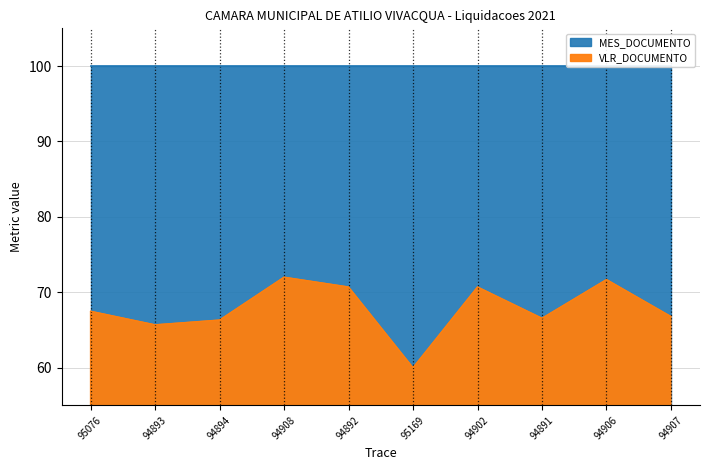

What is the sum of all values?

677.9